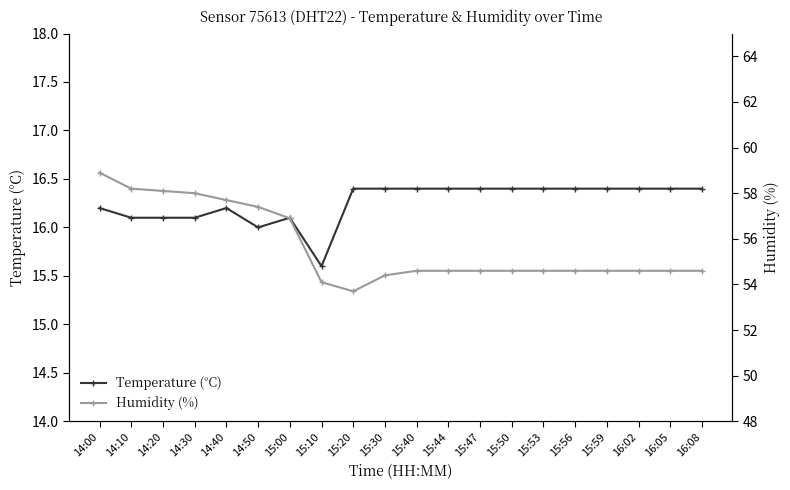

At which category does Temperature (°C) reach its first local peak?

14:40